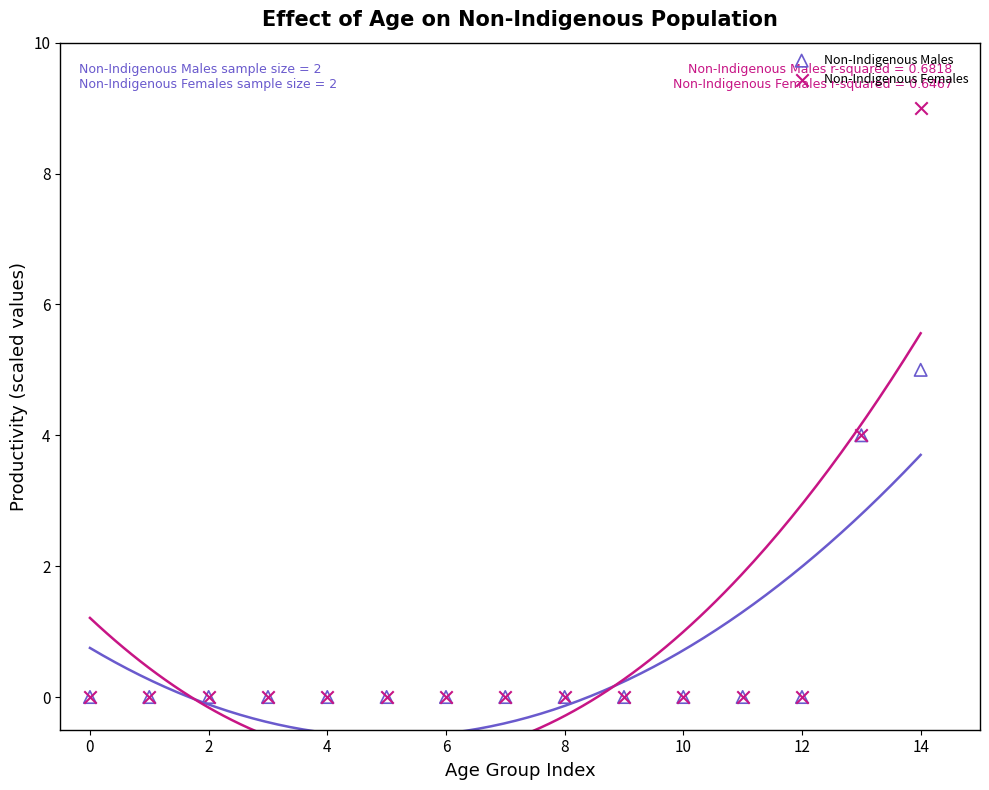

What are all the series names shown in the legend?

Non-Indigenous Males, Non-Indigenous Females